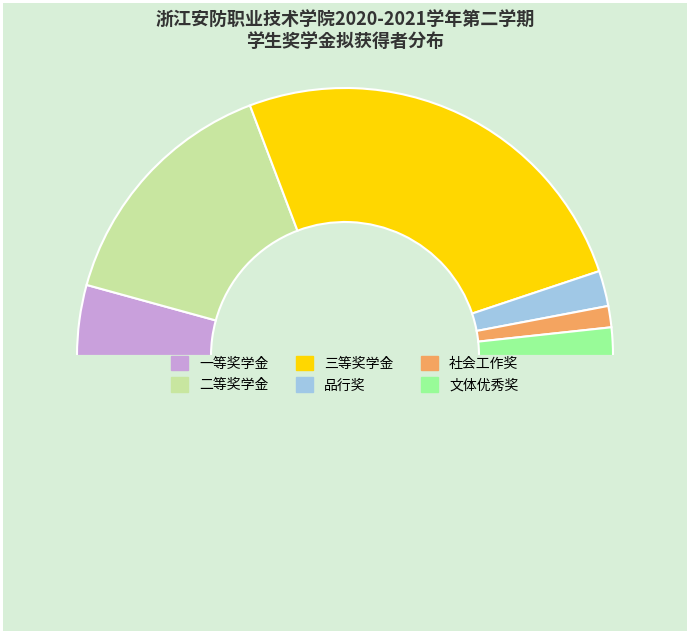

How many segments does this pie chart have?

7